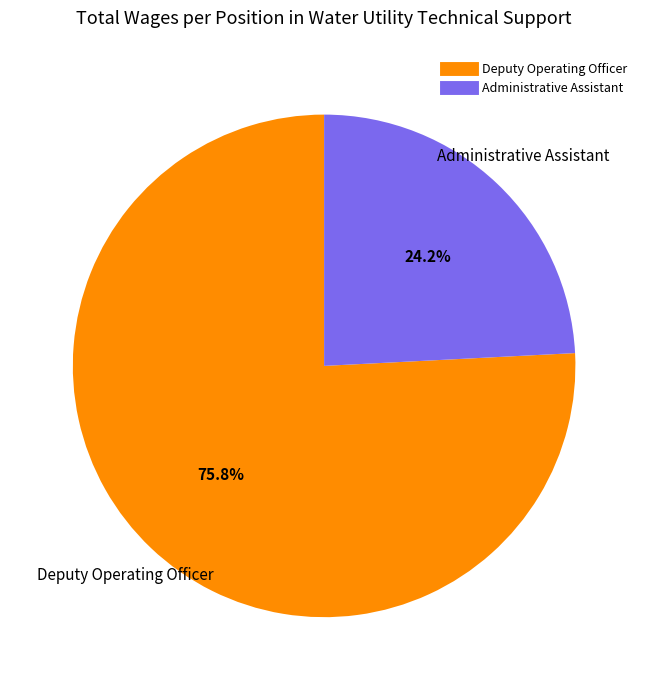

Which category has the biggest portion of the pie?

Deputy Operating Officer